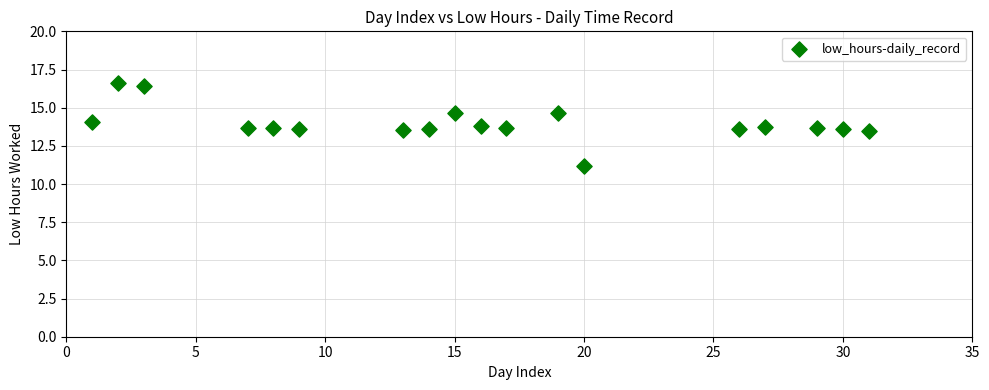

What is the range of X values (max minus min)?

30.0